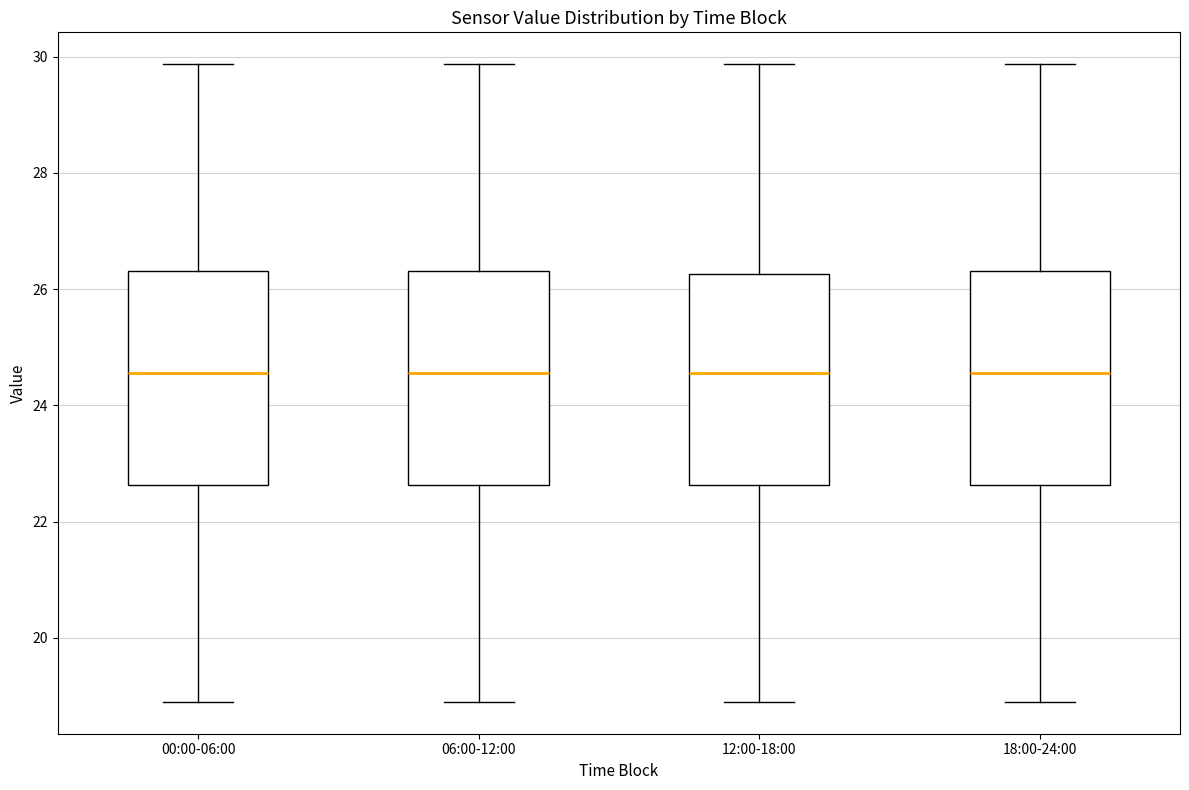

Reading left to right, read every box against the y-axis: the position of its median line, the range the box covers, and the ends of its whiskers. The values are not printed on the chart, so give them approximately, as read against the axis.

00:00-06:00: median 24.6, box 22.6 to 26.4, whiskers 19.0 to 29.8
06:00-12:00: median 24.6, box 22.6 to 26.4, whiskers 19.0 to 29.8
12:00-18:00: median 24.6, box 22.6 to 26.2, whiskers 19.0 to 29.8
18:00-24:00: median 24.6, box 22.6 to 26.4, whiskers 19.0 to 29.8